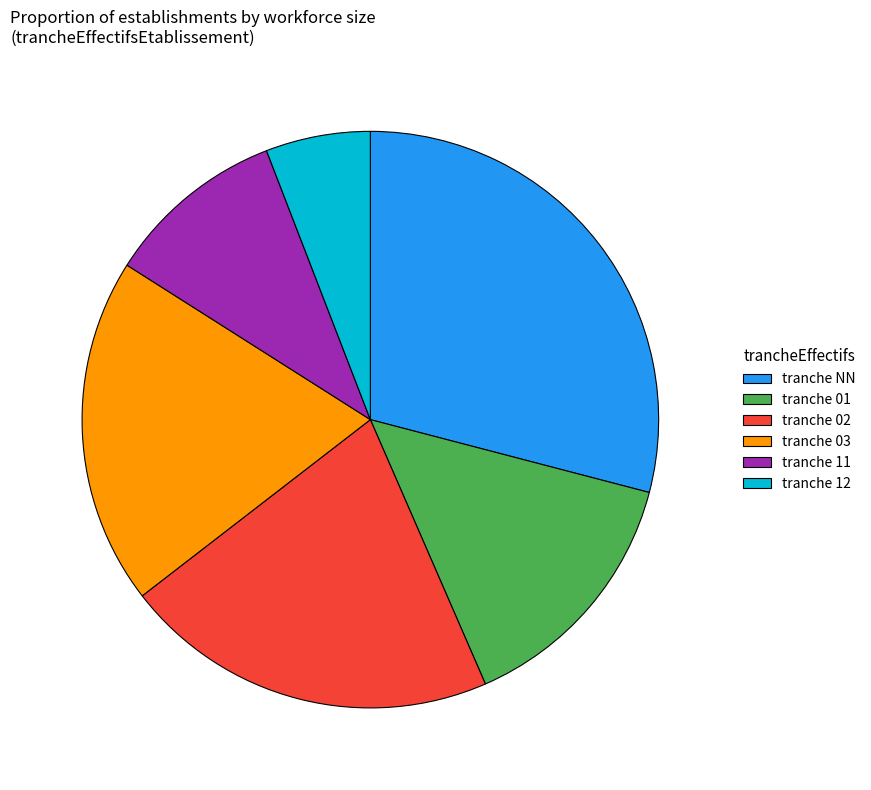

Is there a majority slice in this chart?

No